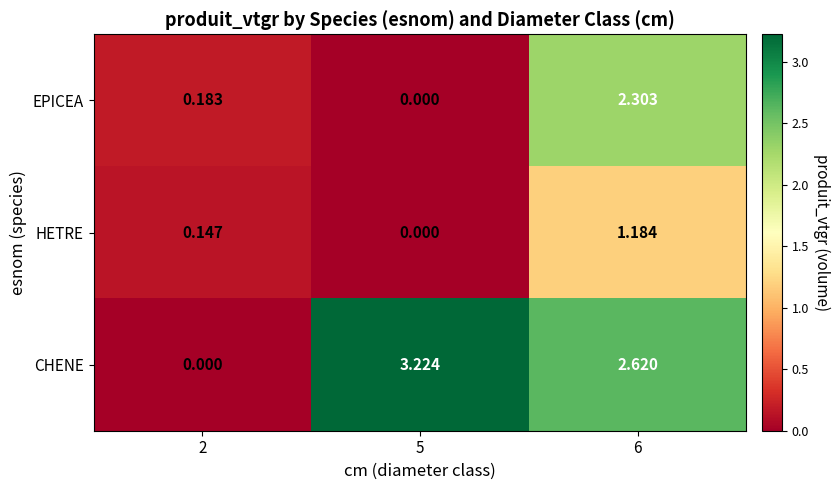

Which series has the largest total across all categories?

CHENE